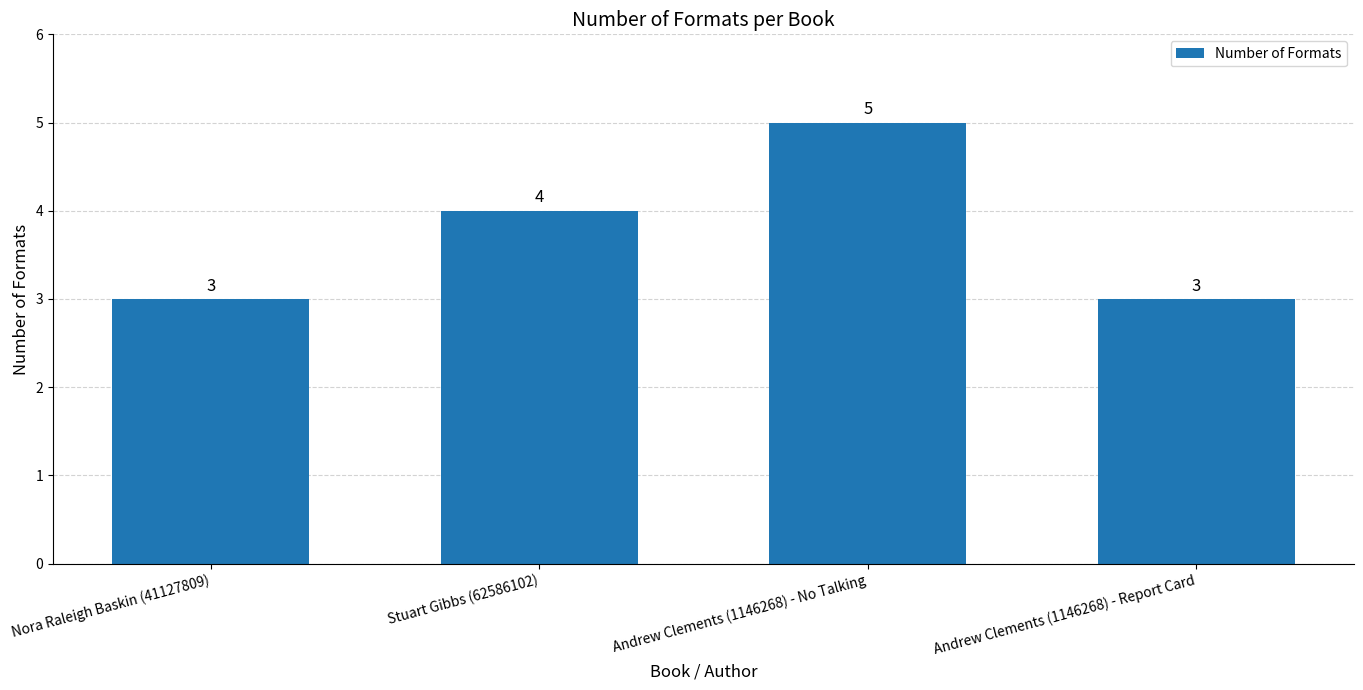

Reading left to right, transcribe all the data shown in this chart.

Nora Raleigh Baskin (41127809)=3	Stuart Gibbs (62586102)=4	Andrew Clements (1146268) - No Talking=5	Andrew Clements (1146268) - Report Card=3